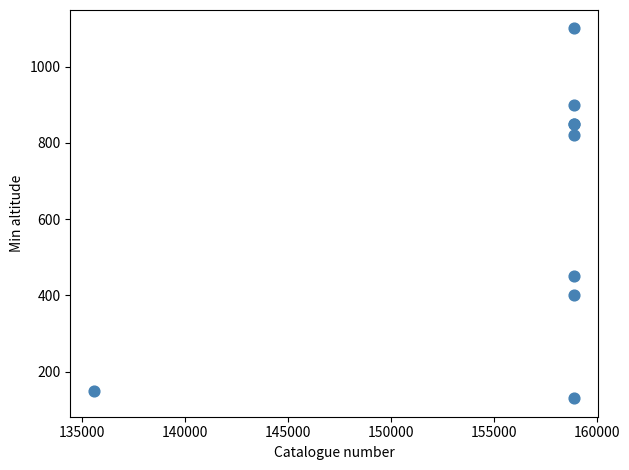

What Y value in the scatter plot is closest to 615?

450